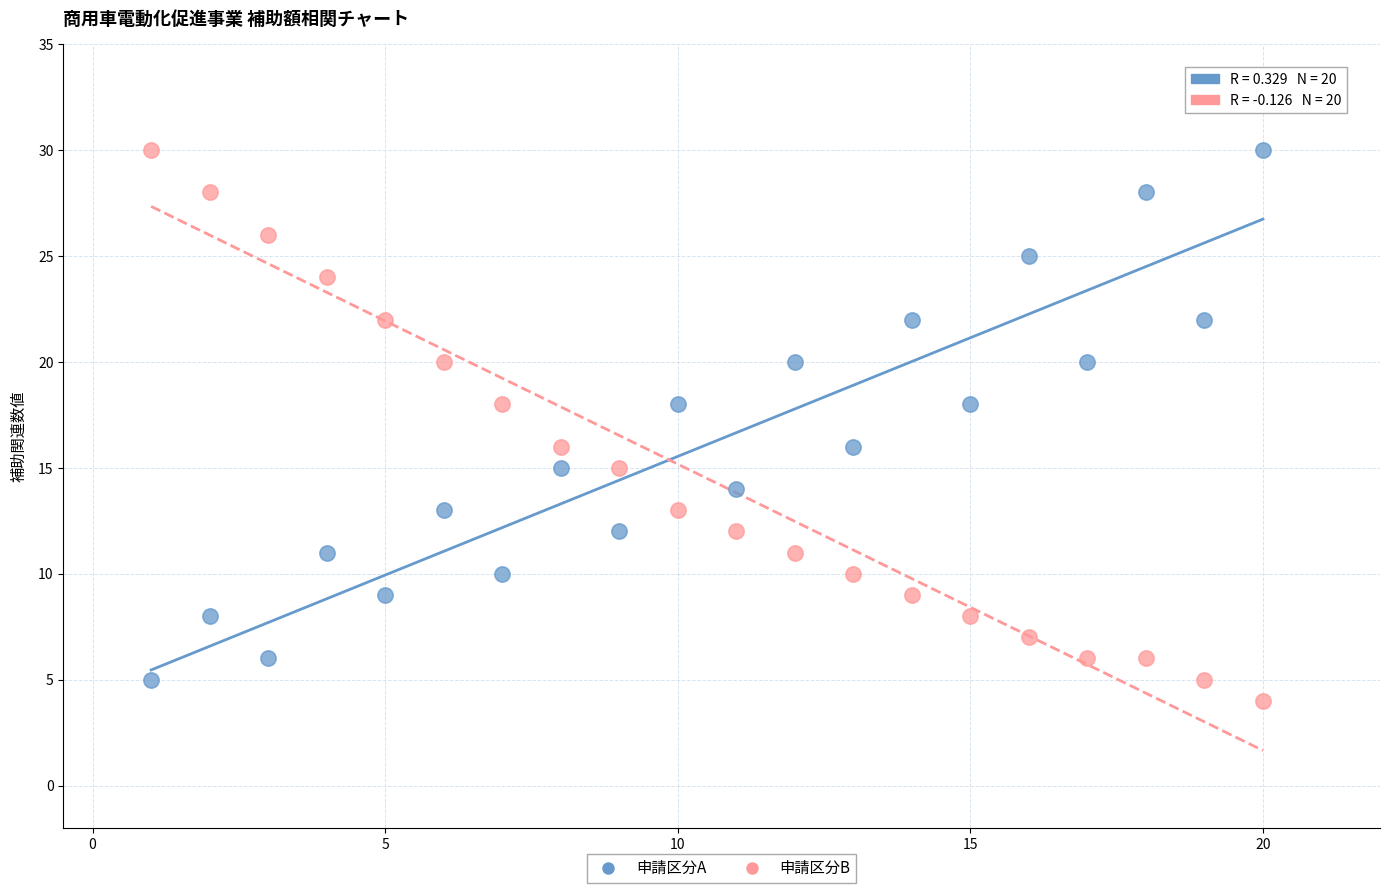

Across all data points, what is the range of X values (max minus min)?

19